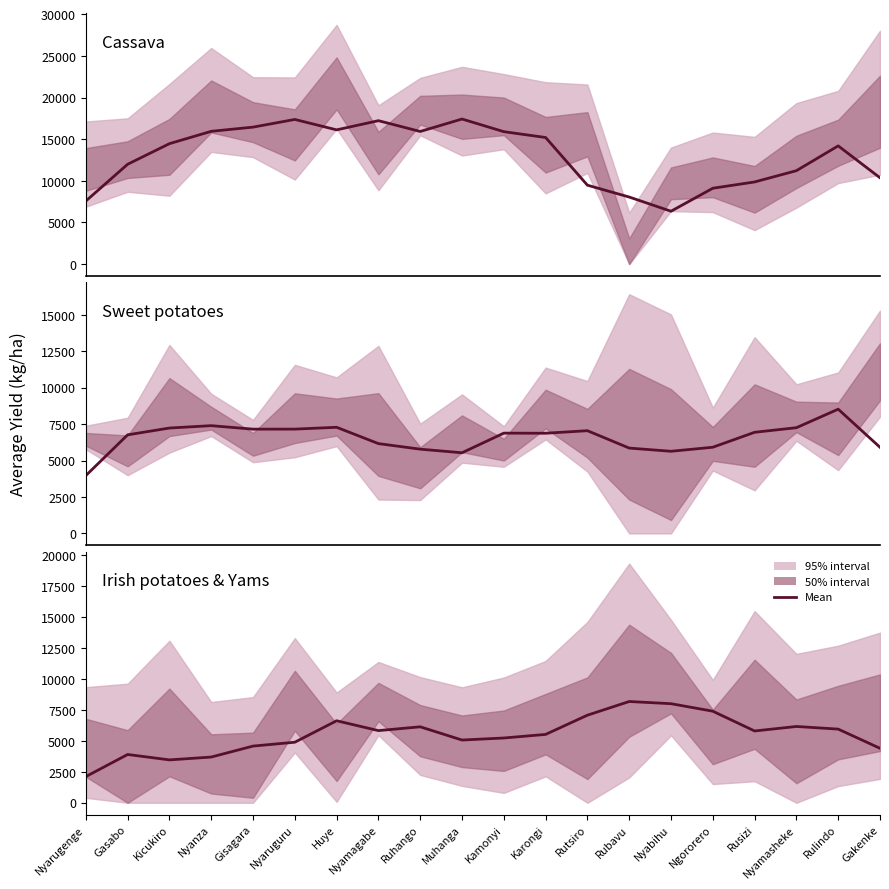

At Huye, list the series in order from smallest to largest.

Irish potatoes & Yams, Sweet potatoes, Cassava